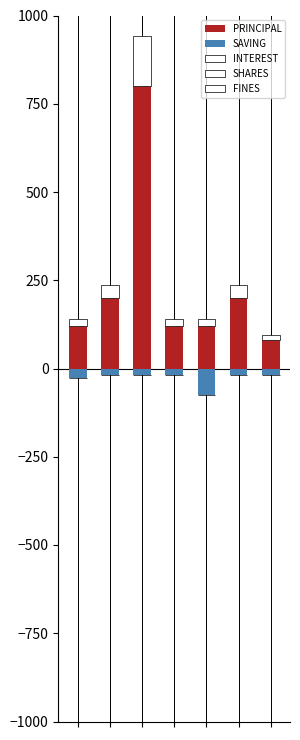

List the labels in order of PRINCIPAL value, largest first.

2, 1, 5, 0, 3, 4, 6